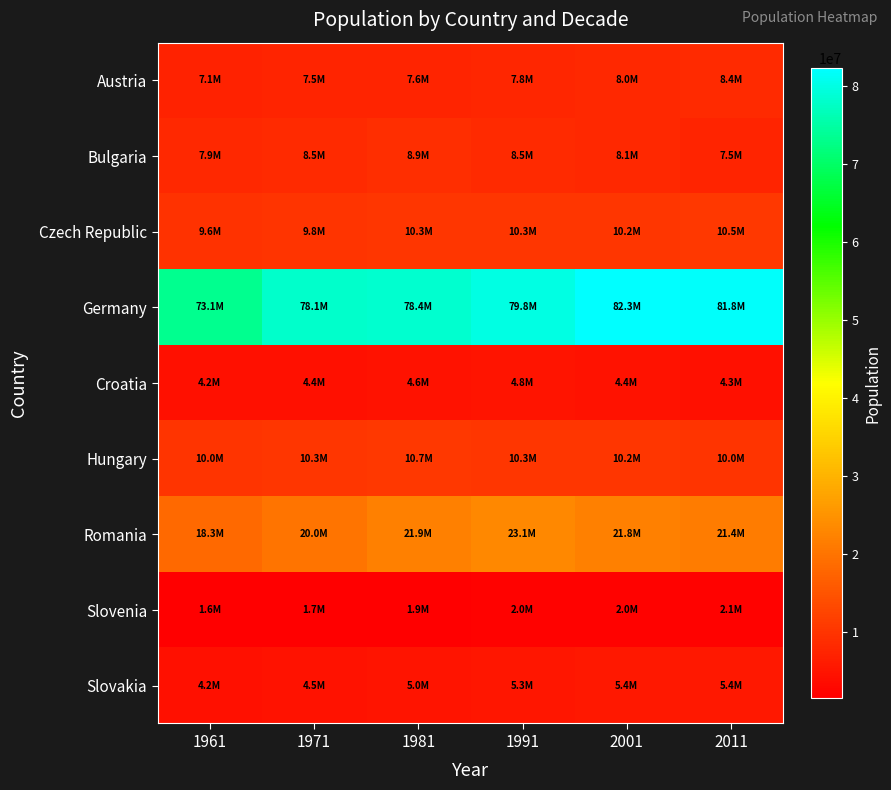

Which series has the largest total across all categories?

Germany